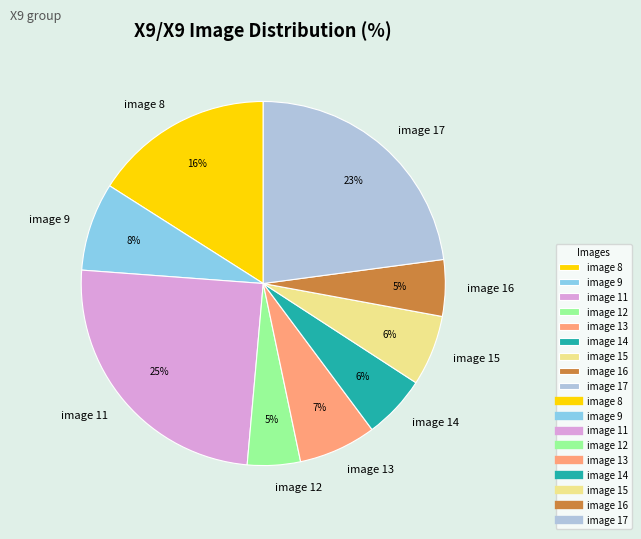

What is the largest slice in the pie chart?

image 11